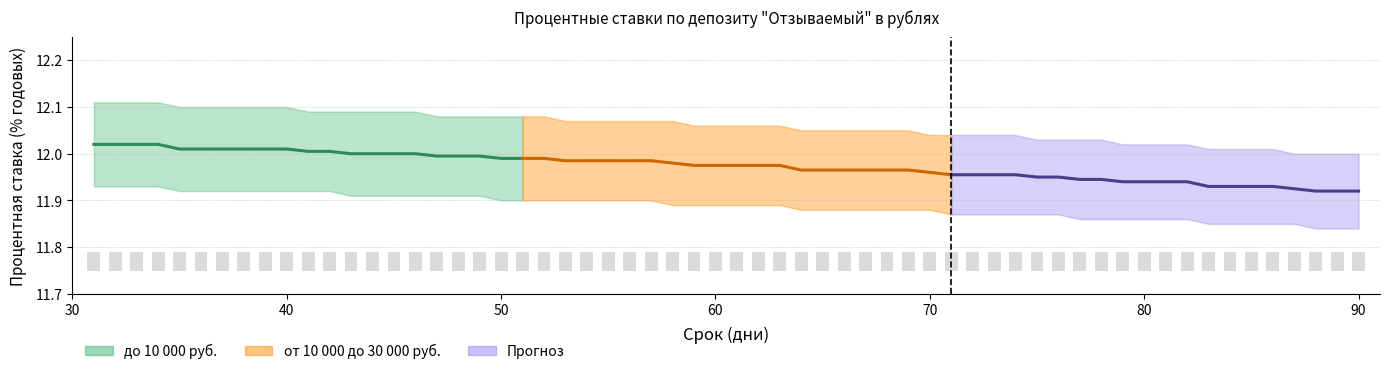

What value does the data have at 70?

12.0